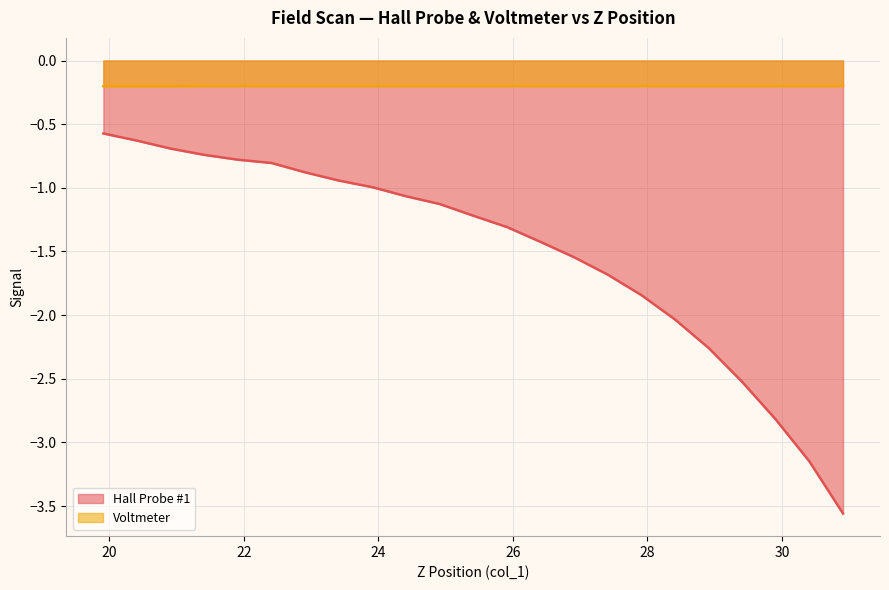

Count the number of data series in this chart.

2